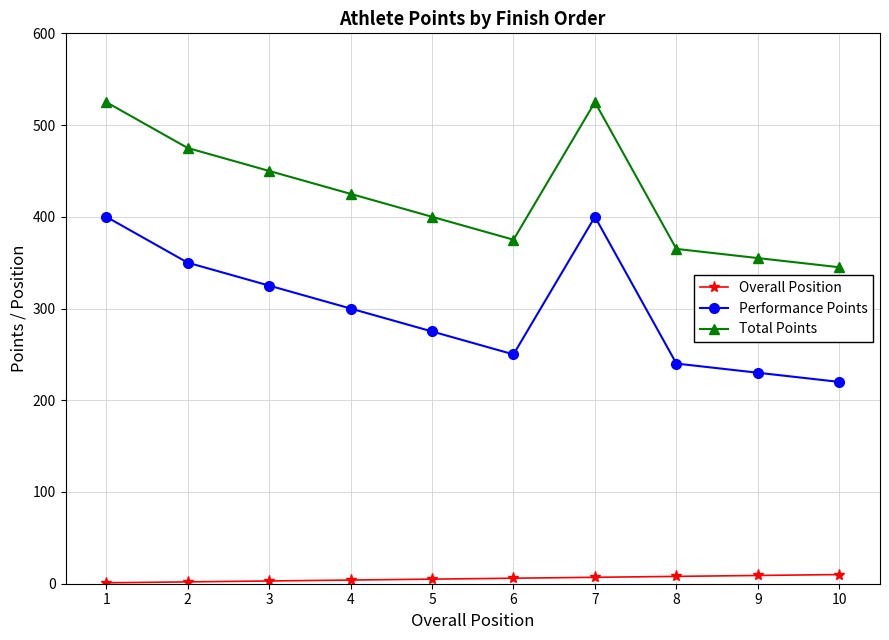

How many lines are shown in the chart?

3